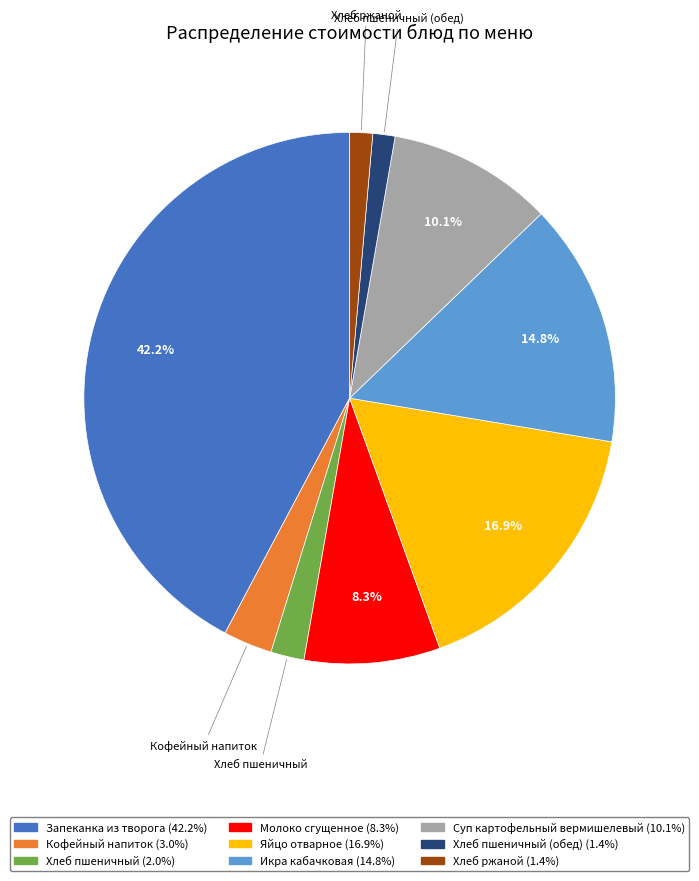

Which slice is the largest?

Запеканка из творога